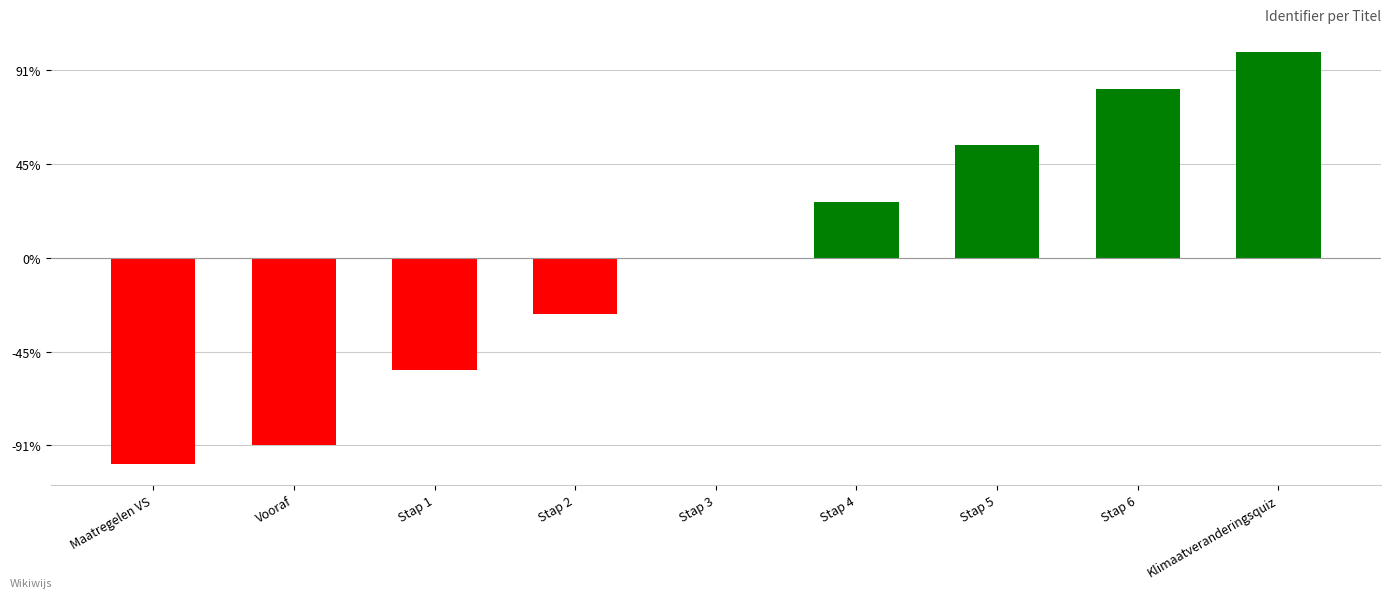

Is it true that the value at Stap 2 is -3?

True